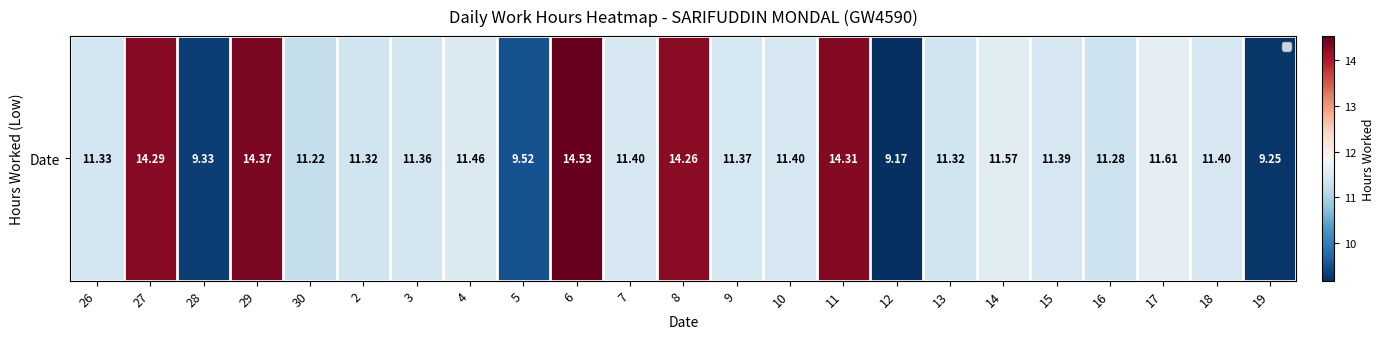

Between 29 and 7, which is larger?

29